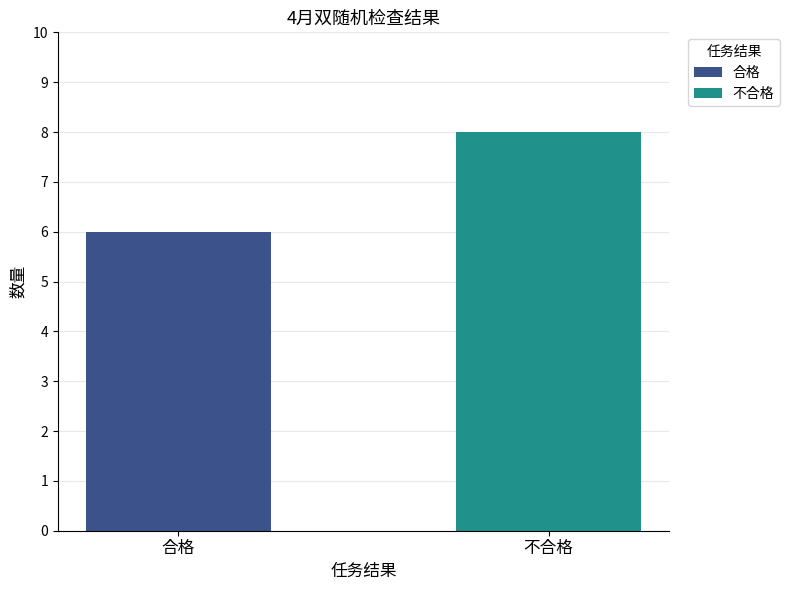

Which series has the widest spread of values?

合格